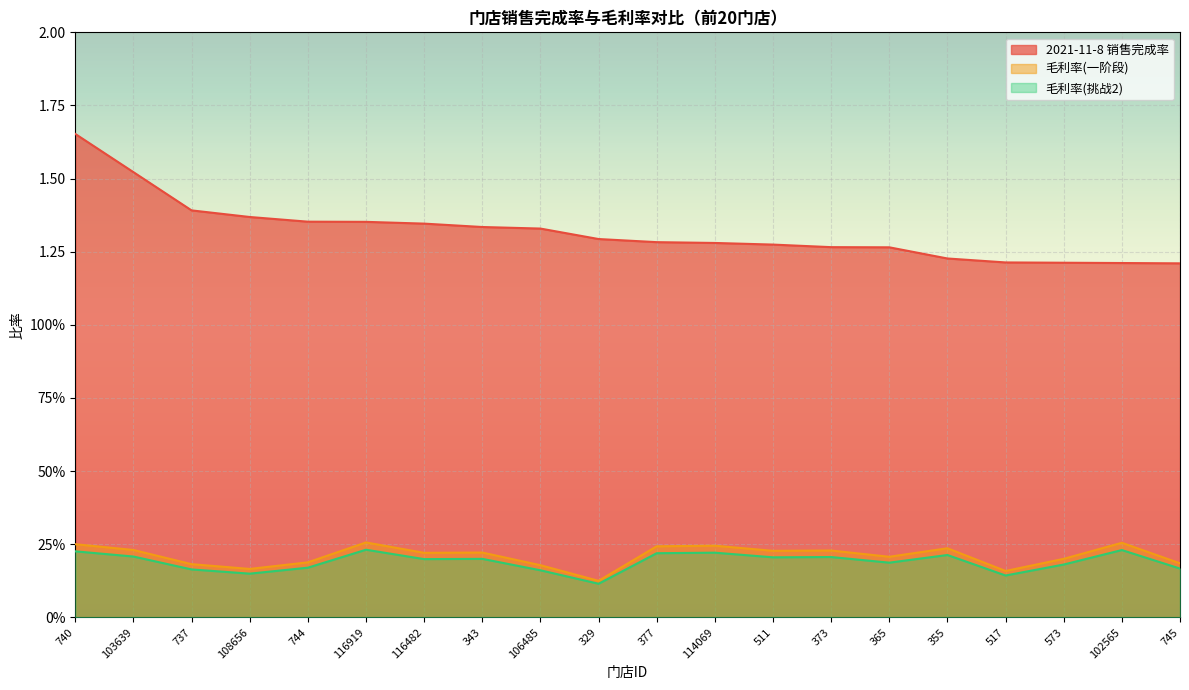

What is the difference between the 毛利率(一阶段) values at 329 and 737?

0.1